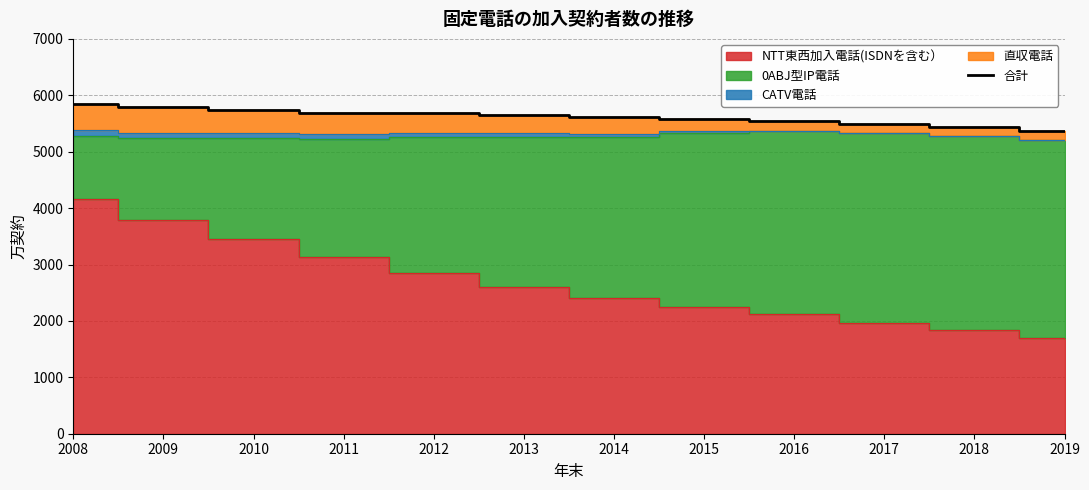

Does the chart have visible grid lines?

Yes